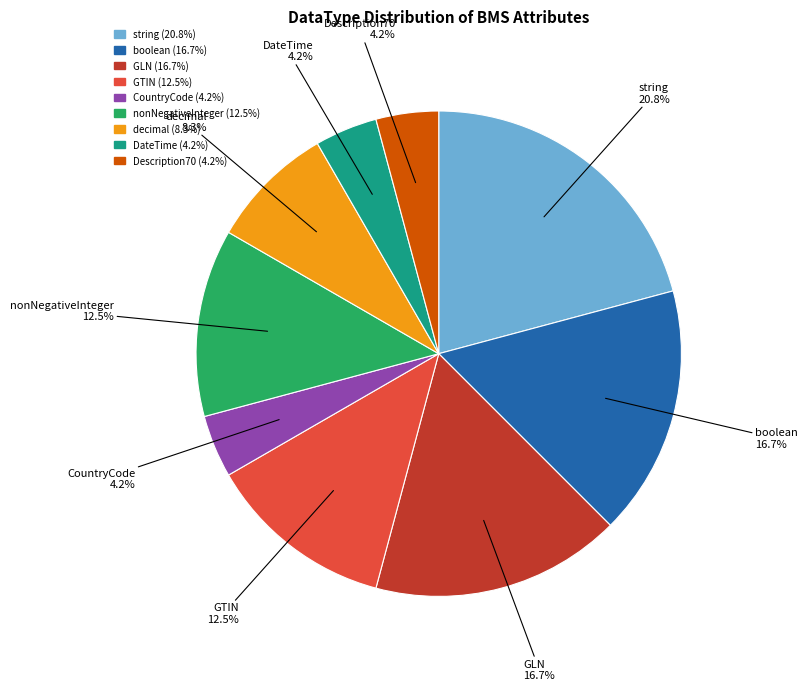

How much of the chart is everything except decimal?

91.7%